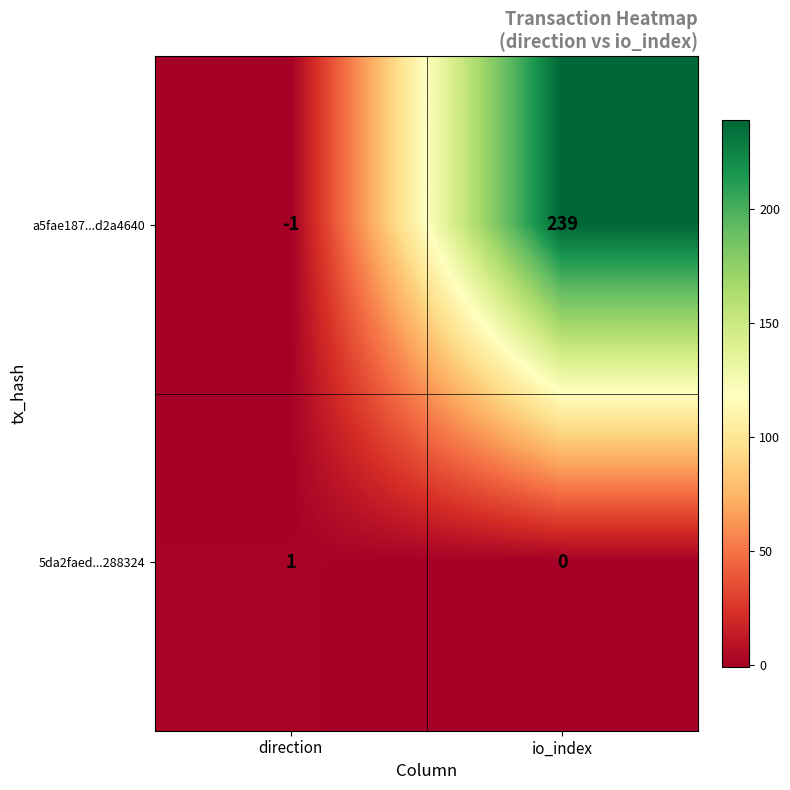

How many series are shown in this chart?

2